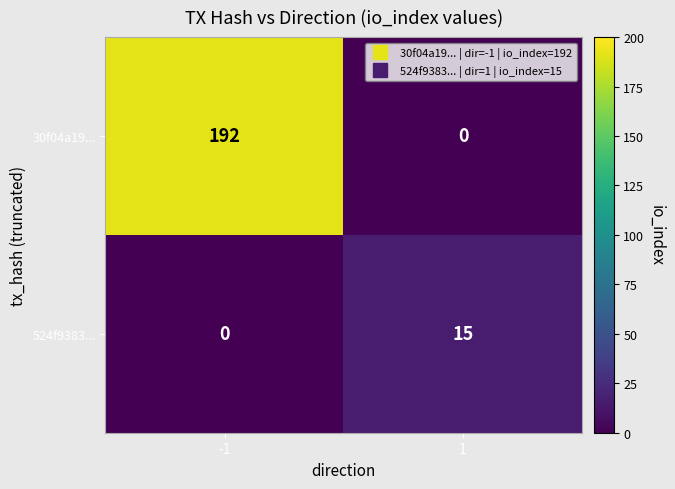

Between -1 and 1, which series saw the biggest shift?

30f04a19...